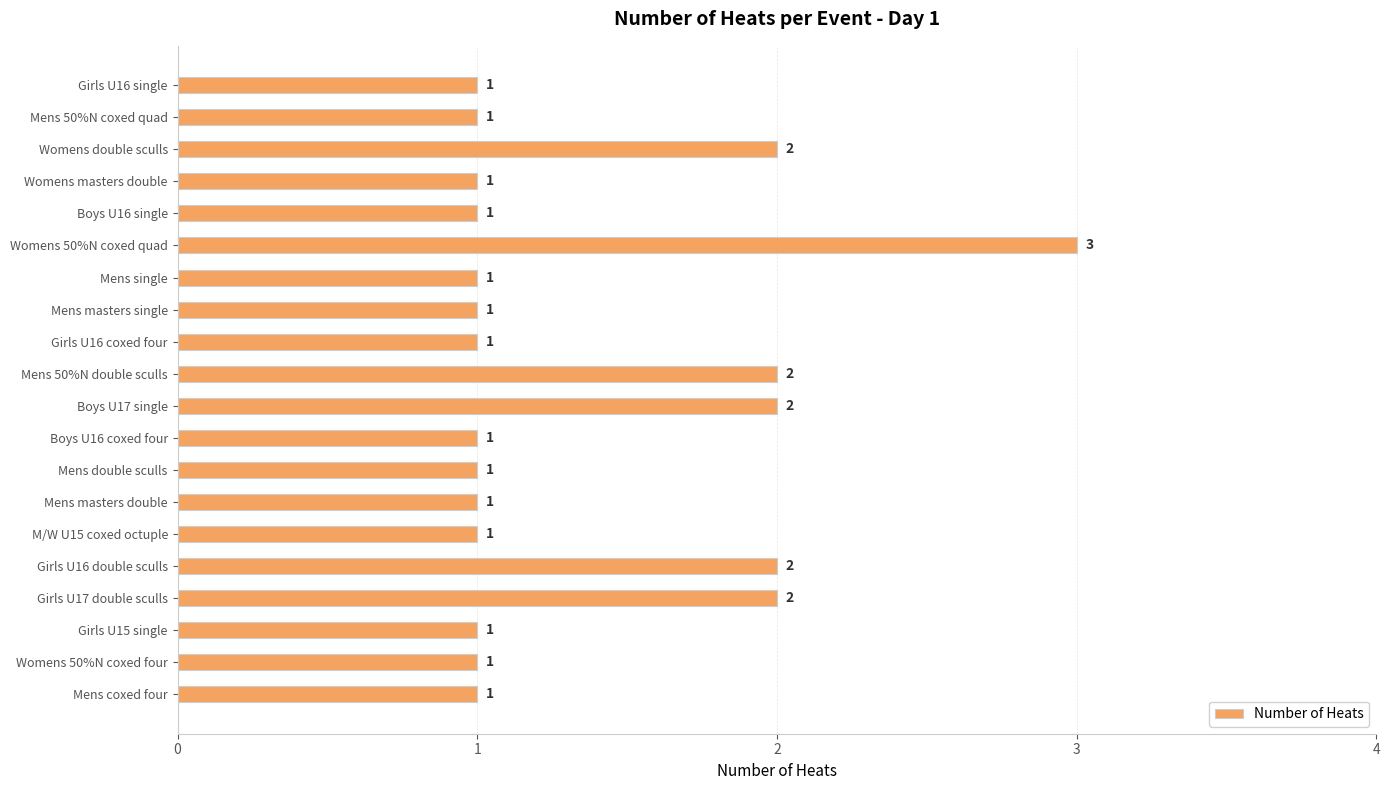

How many values are between 1 and 2?

19